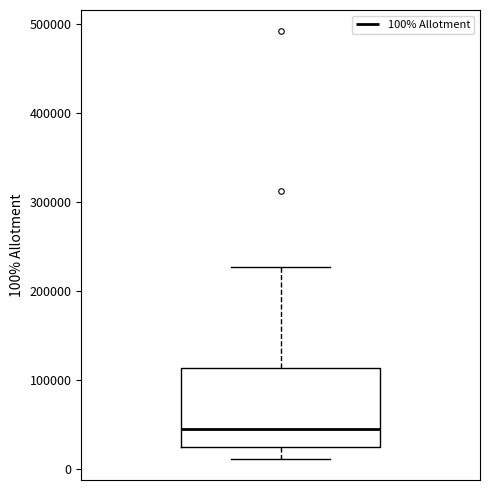

Transcribe this box plot: give where the median line is, the range the box spans, and where the two whiskers end, as read against the y-axis. The values are not printed on the chart, so give them approximately, as read against the axis.

median 50000, box 30000 to 110000, whiskers 10000 to 230000